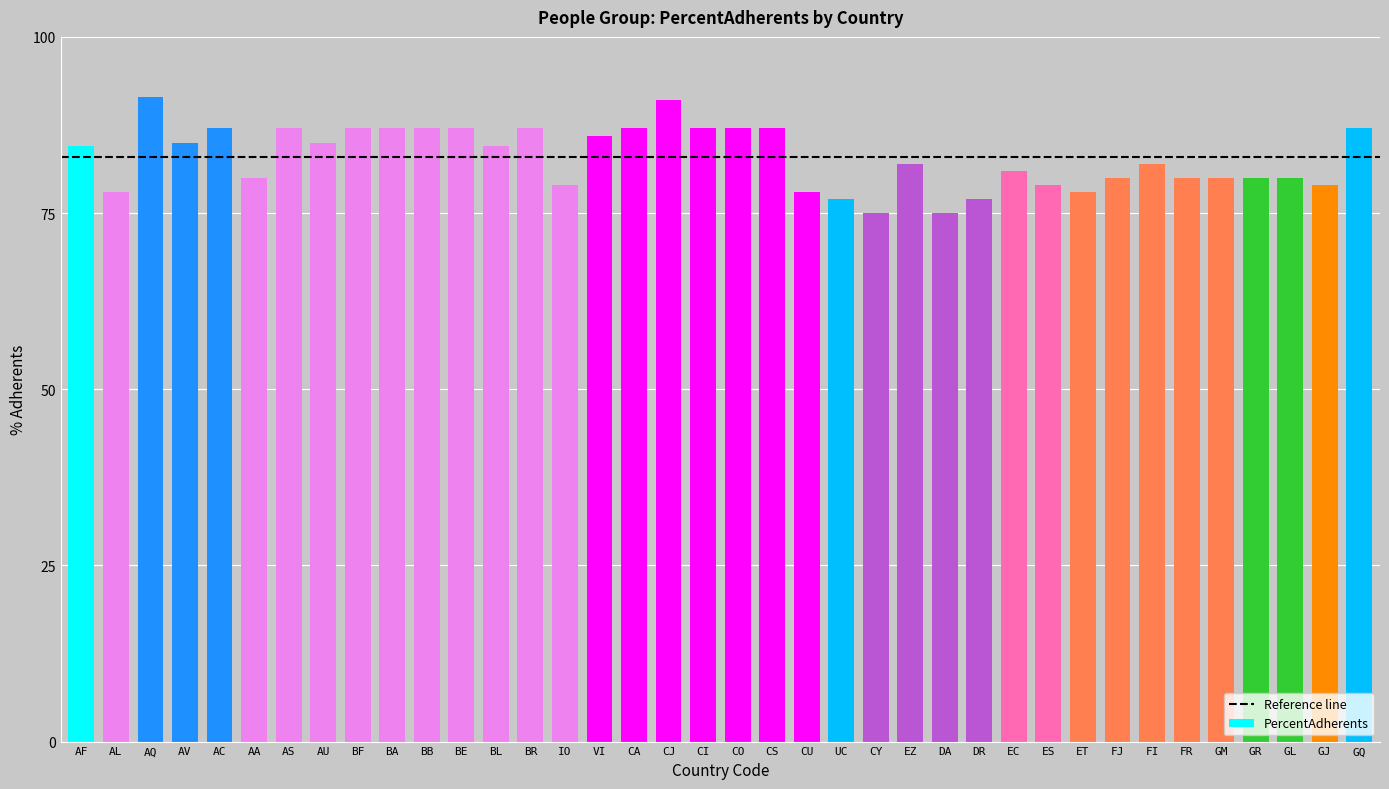

Is it true that the value at CA is 125.3?

False